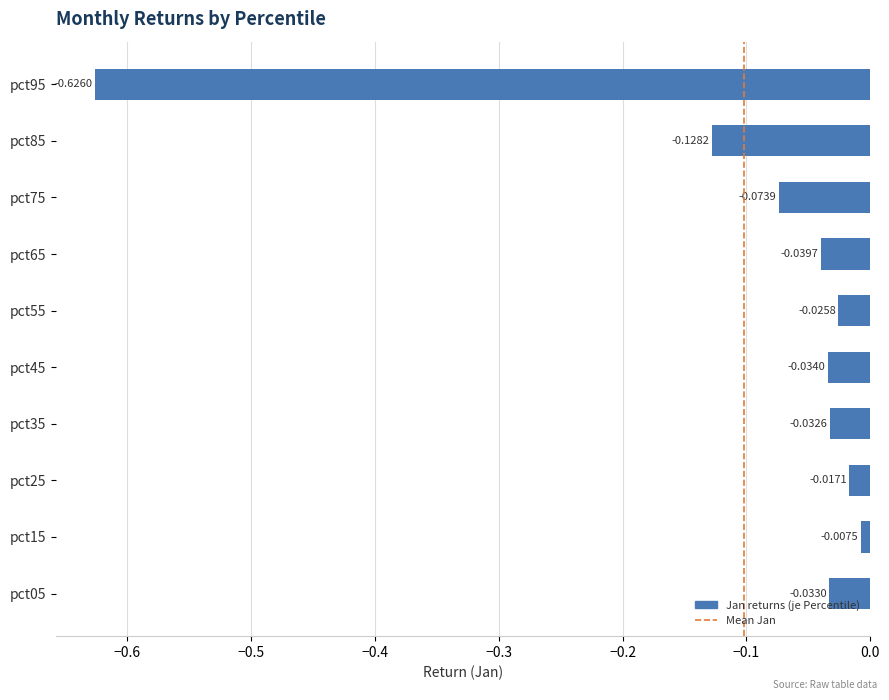

At which category does the chart reach its minimum across all series?

pct95